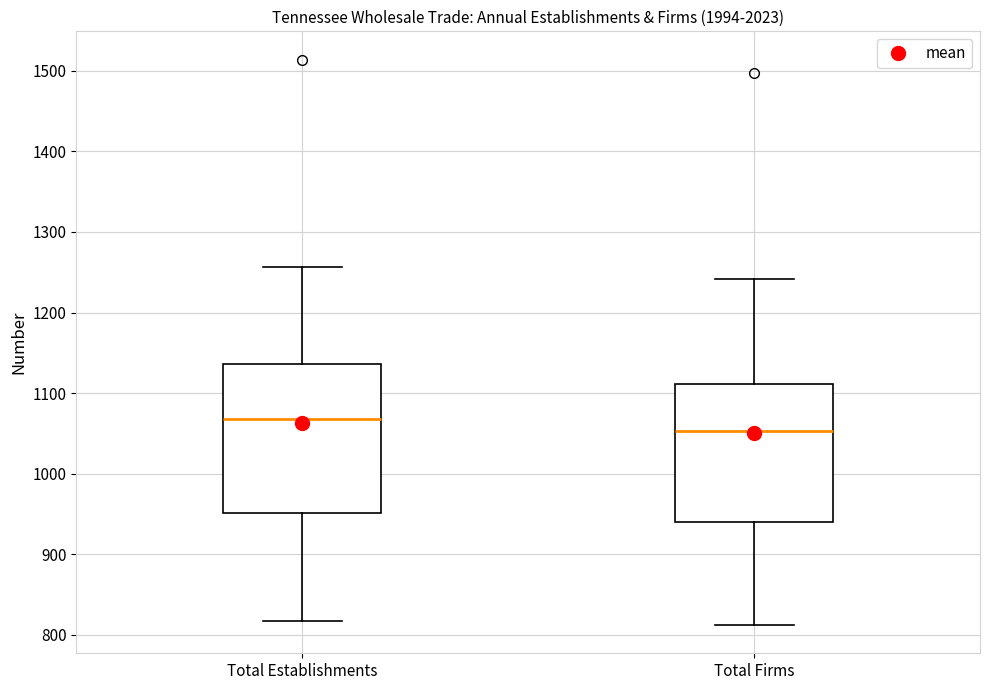

Reading left to right, transcribe this box plot: for each box, give where its median line is, the range the box spans, and where its two whiskers end, as read against the y-axis. The values are not printed on the chart, so give them approximately, as read against the axis.

Total Establishments: median 1070, box 950 to 1140, whiskers 820 to 1260
Total Firms: median 1050, box 940 to 1110, whiskers 810 to 1240